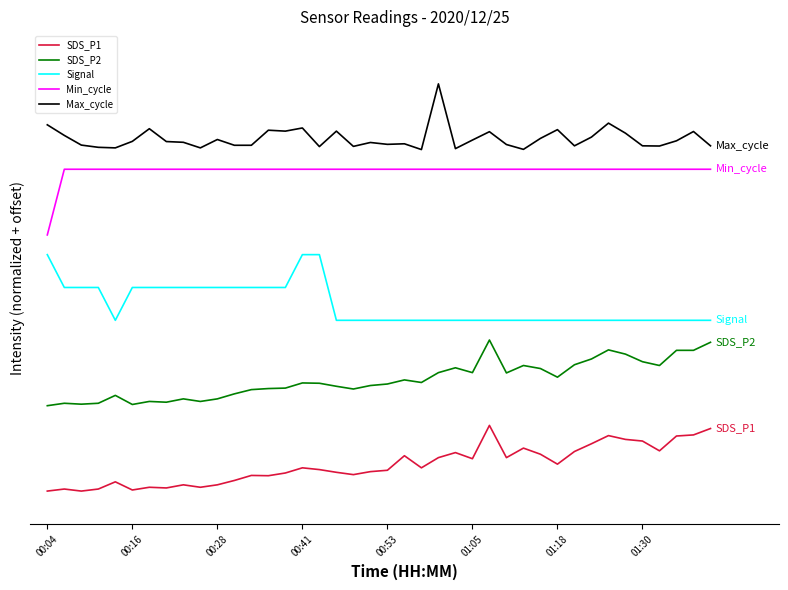

Does the chart have visible grid lines?

No